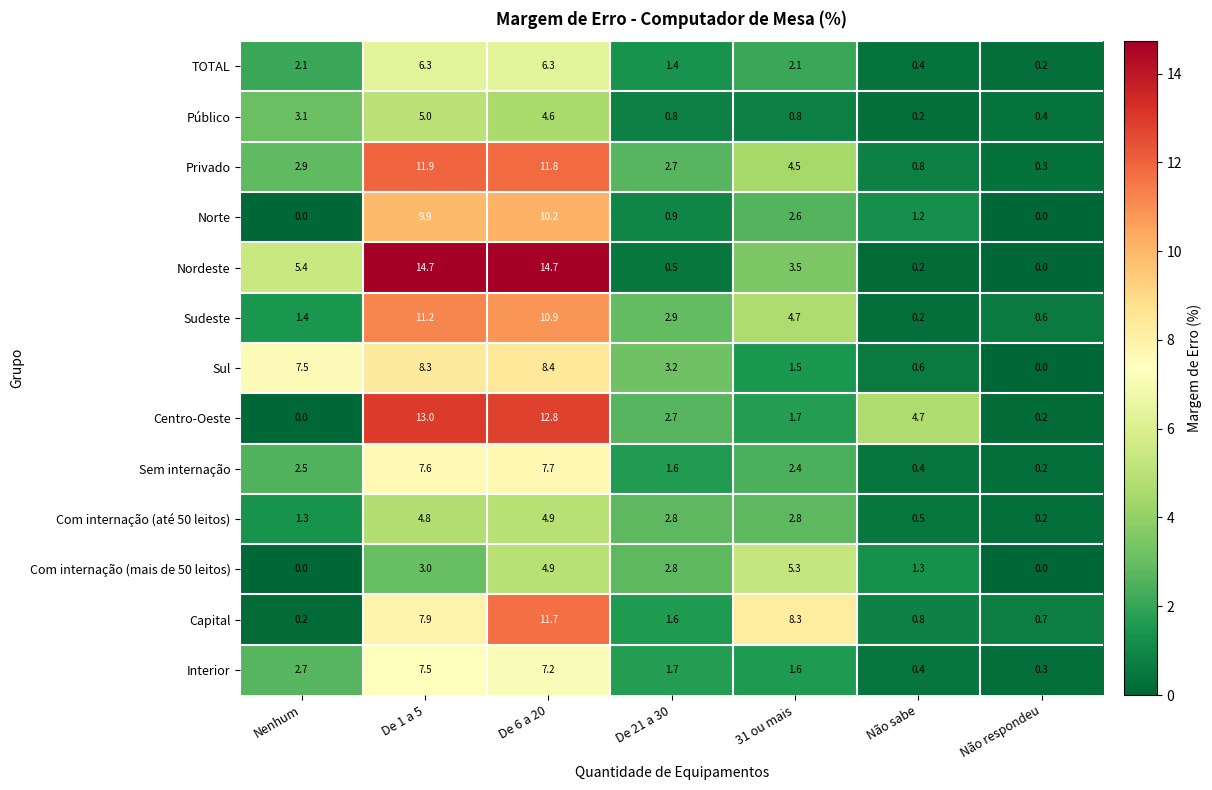

At how many categories does at least one series exceed 6?

4